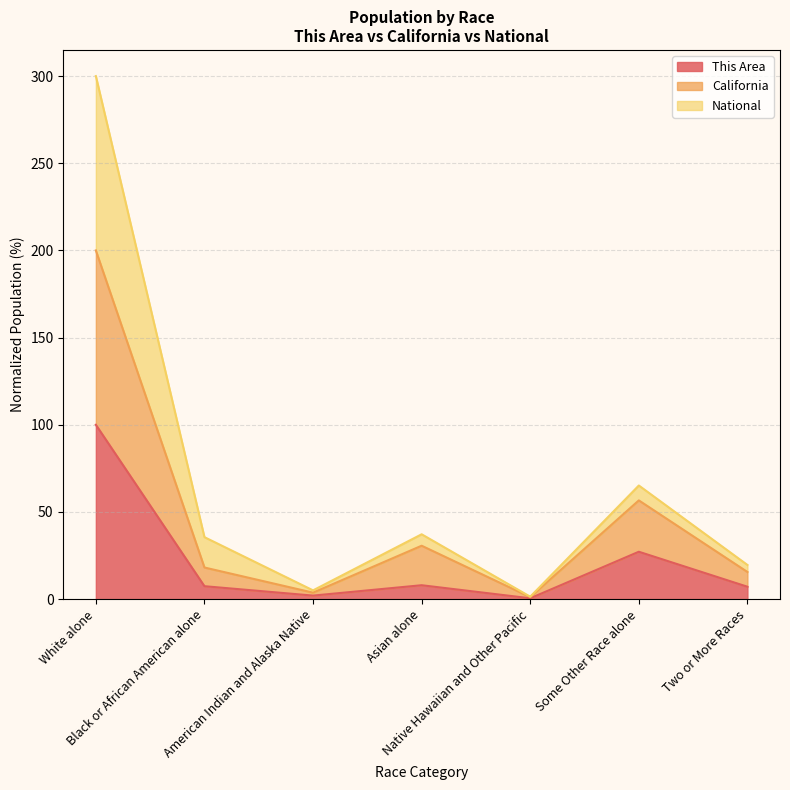

At which category does National reach its first local peak?

Asian alone